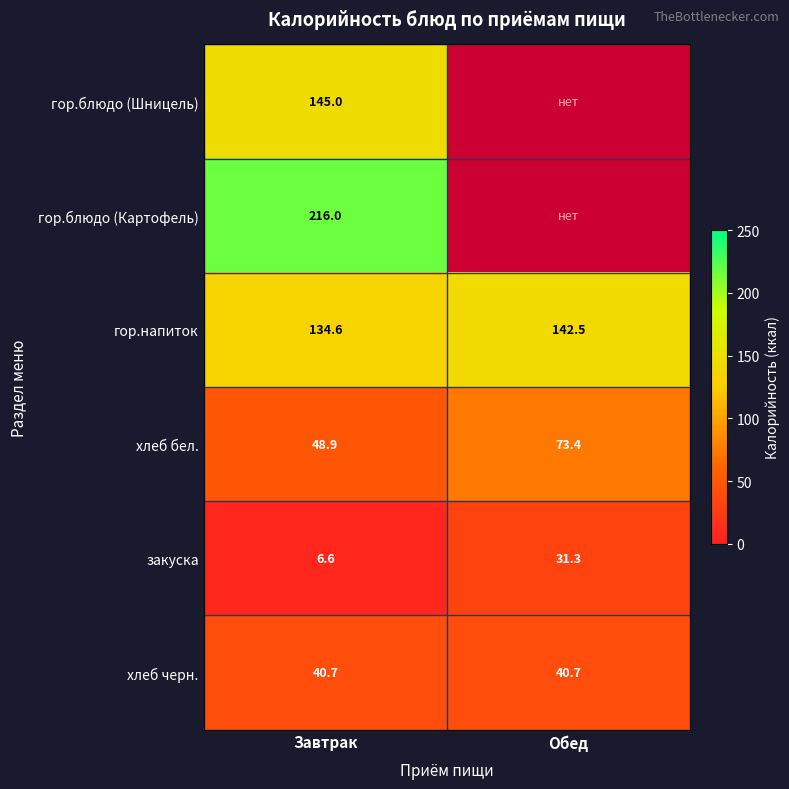

How many data points in закуска are above 31?

1